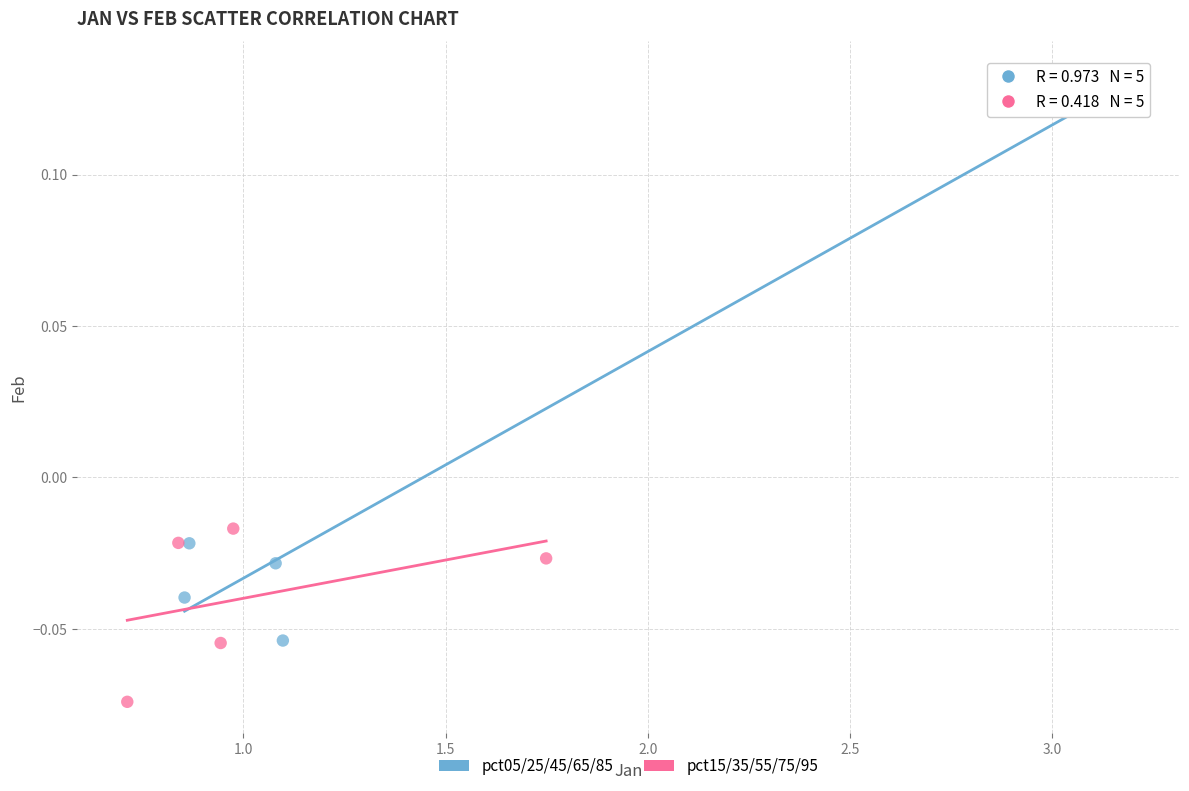

Which series contains the highest Y value?

pct05/25/45/65/85